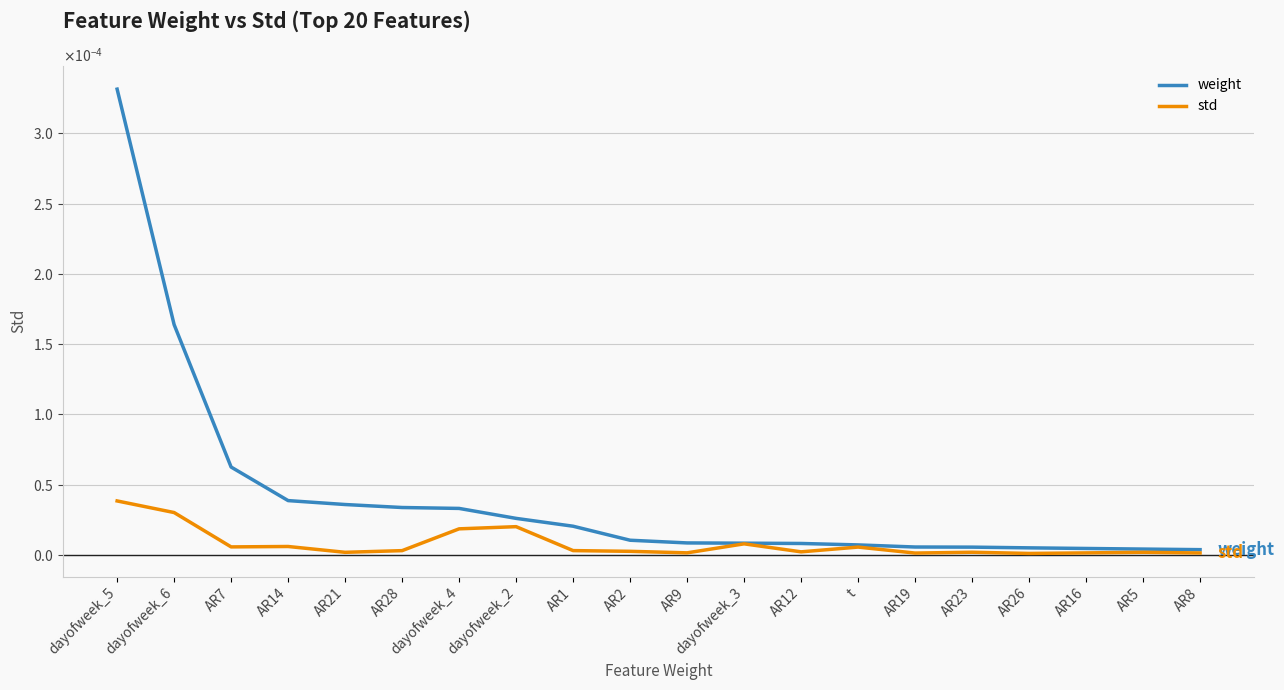

What are all the series names shown in the legend?

weight, std